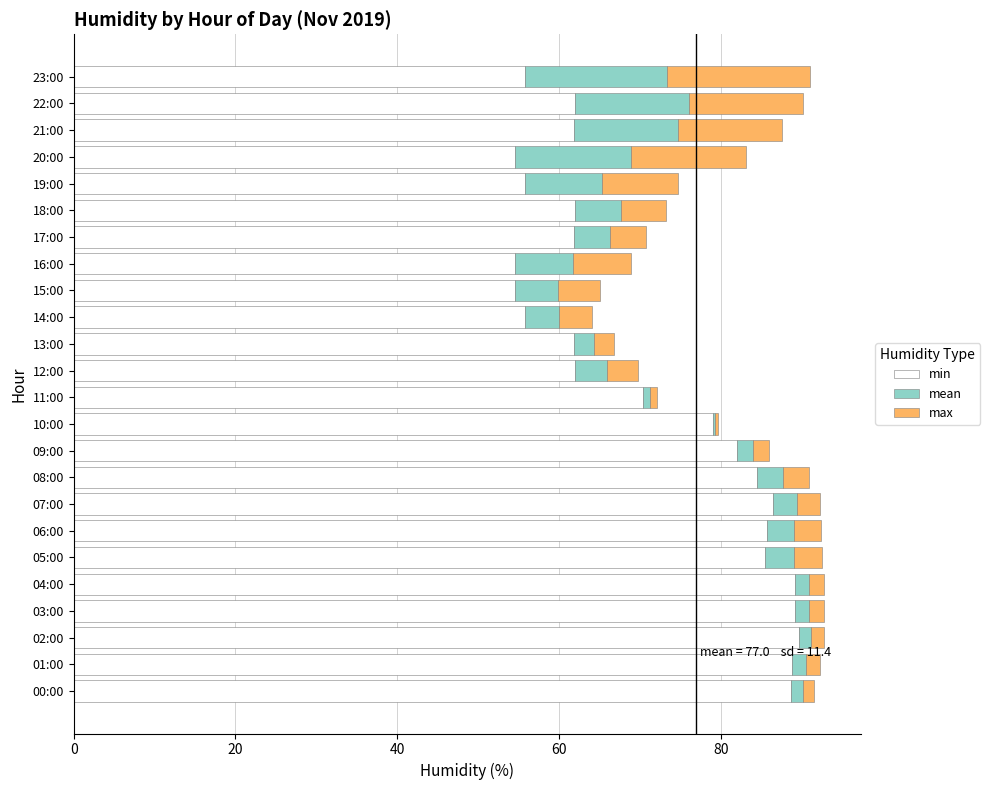

What is the highest value of the min series?

89.6